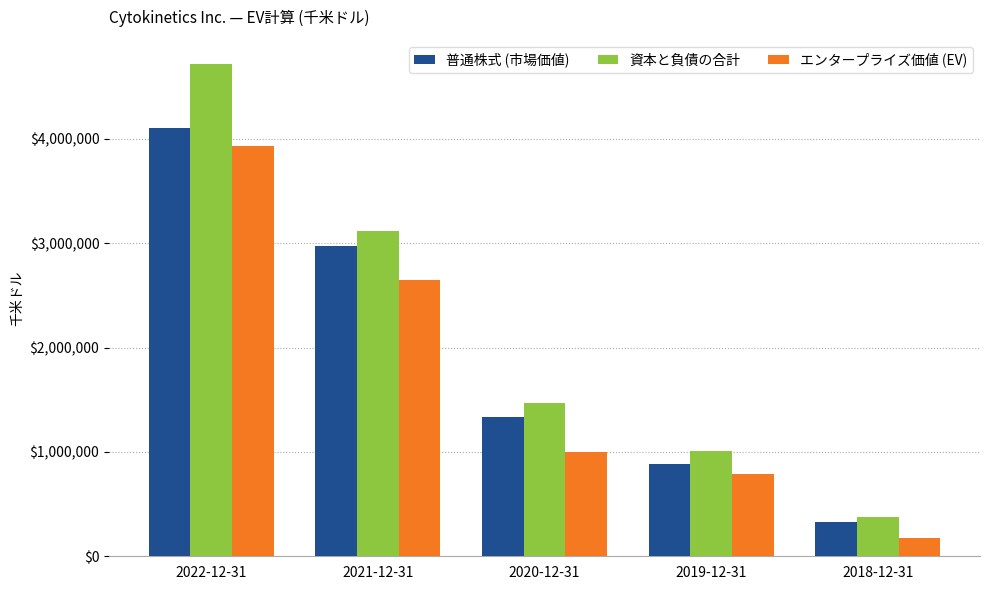

Does the chart contain stacked bars?

No